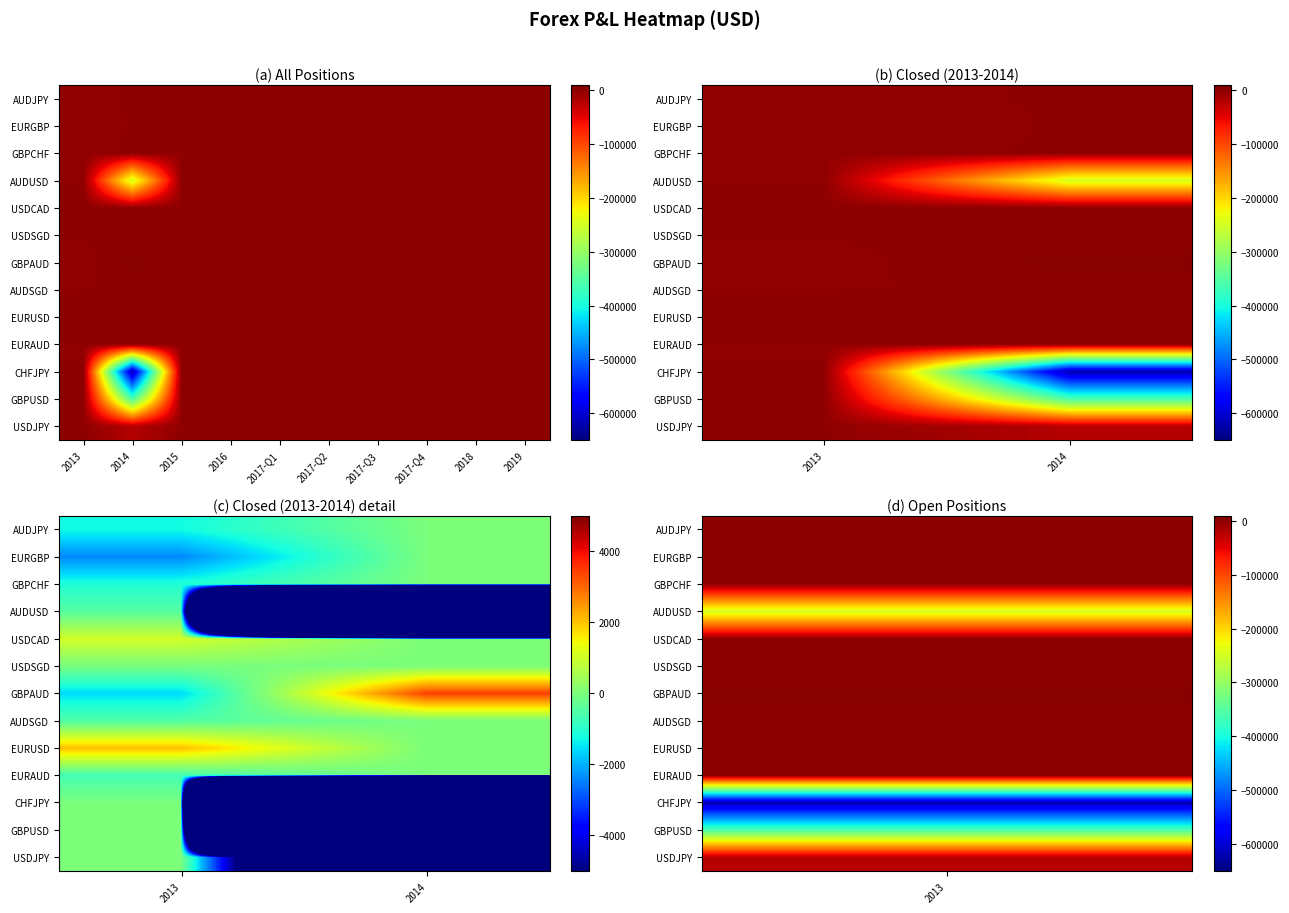

Is it true that EURUSD equals 2060.0 at 2013?

True